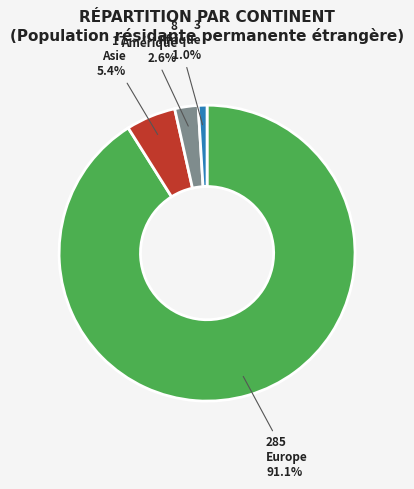

Rank the categories by value from lowest to highest.

Afrique, Amérique, Asie, Europe